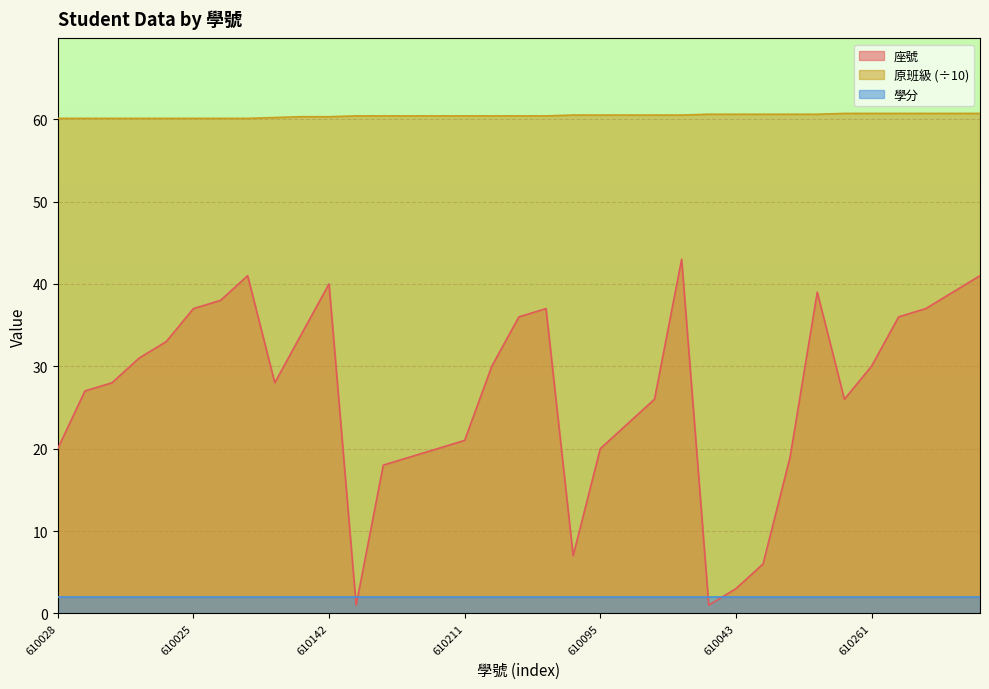

Which series has the widest spread of values?

座號